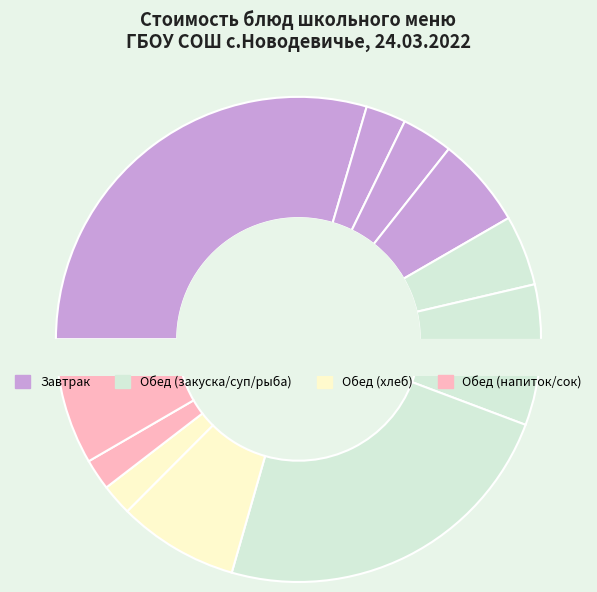

How much of the chart is everything except Суп картофельный с горохом?

90.6%